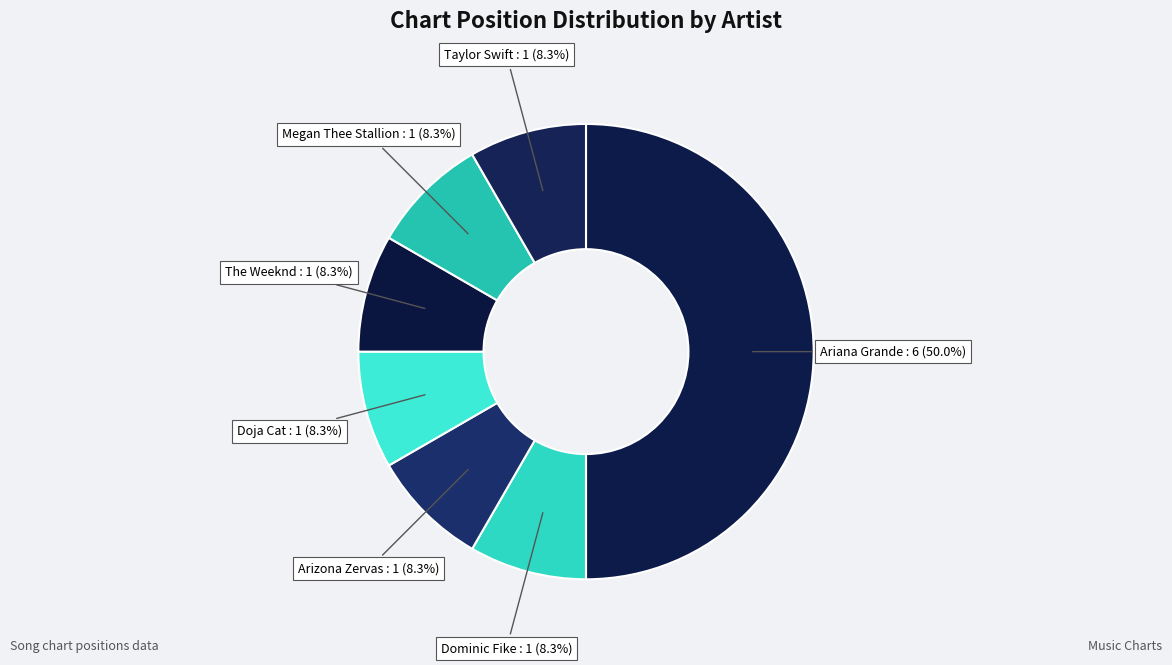

What is the largest slice in the pie chart?

Ariana Grande